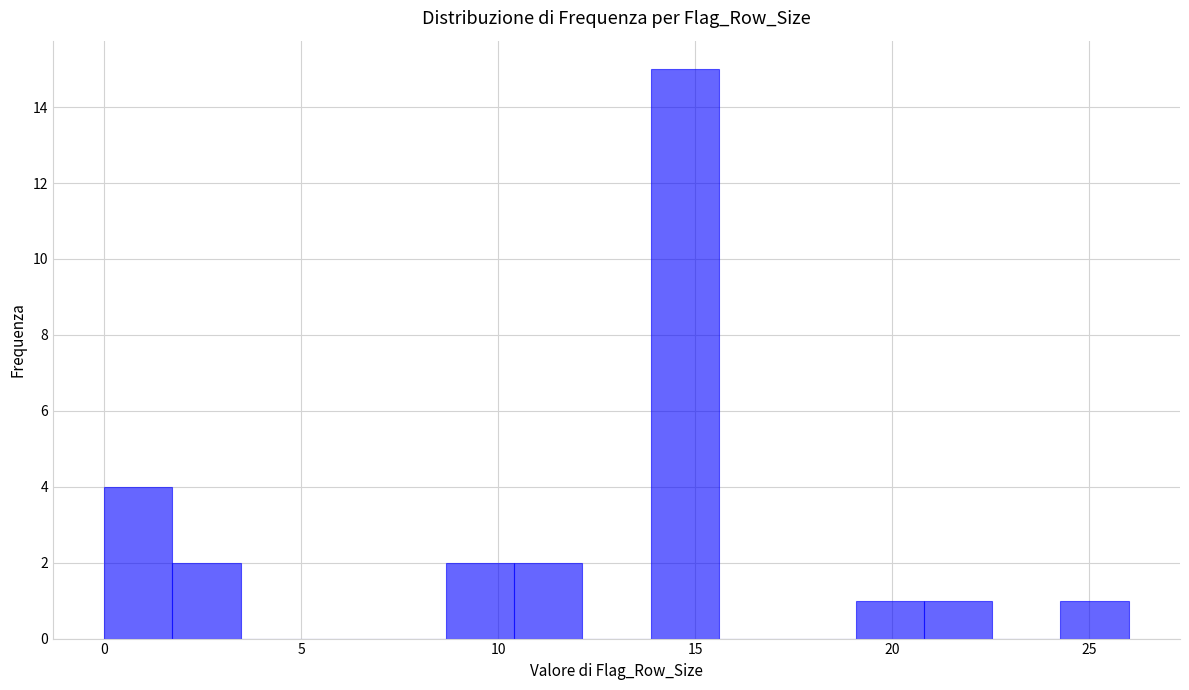

Around what value on the x-axis is the tallest bar? Give the approximate position of its centre, as read against the axis.

14.5